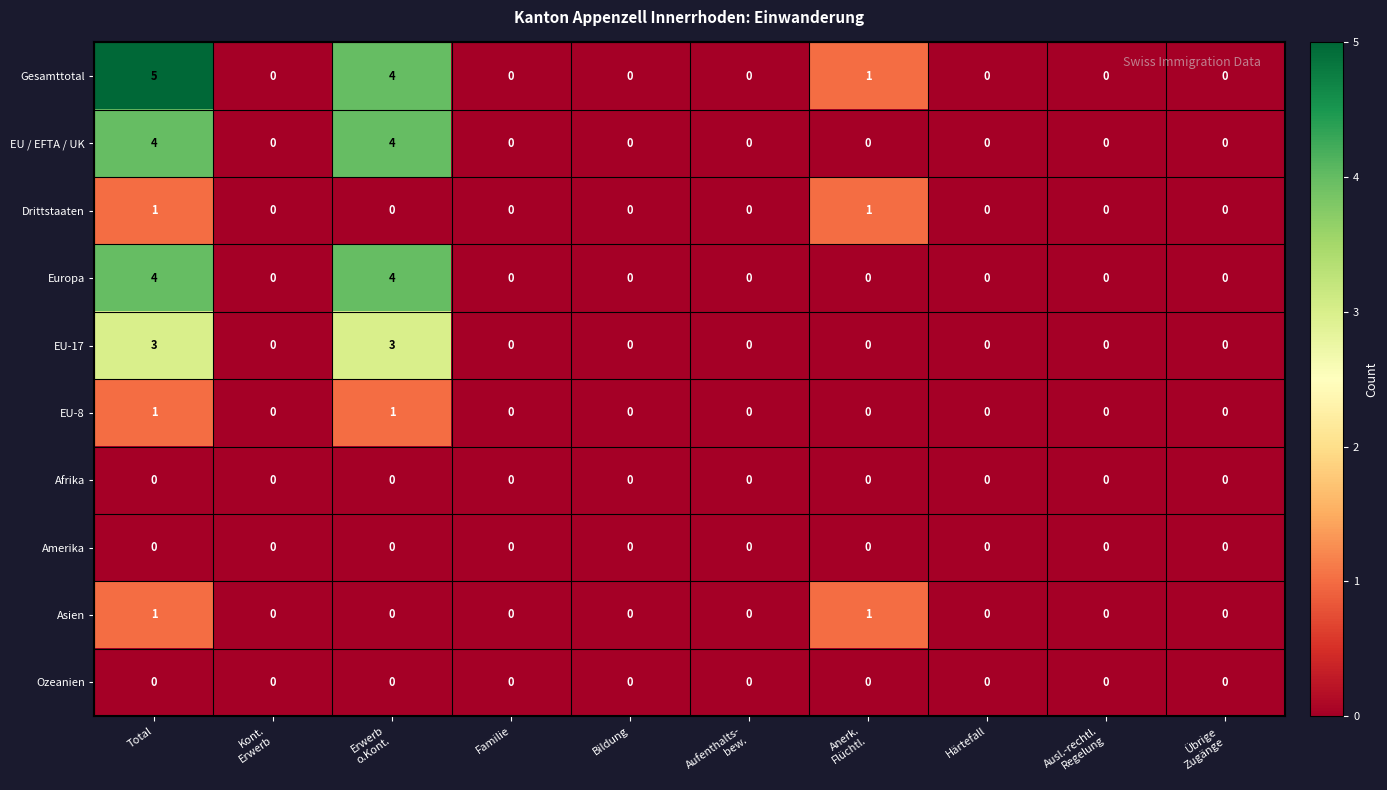

Which series has the largest range (max minus min)?

Gesamttotal